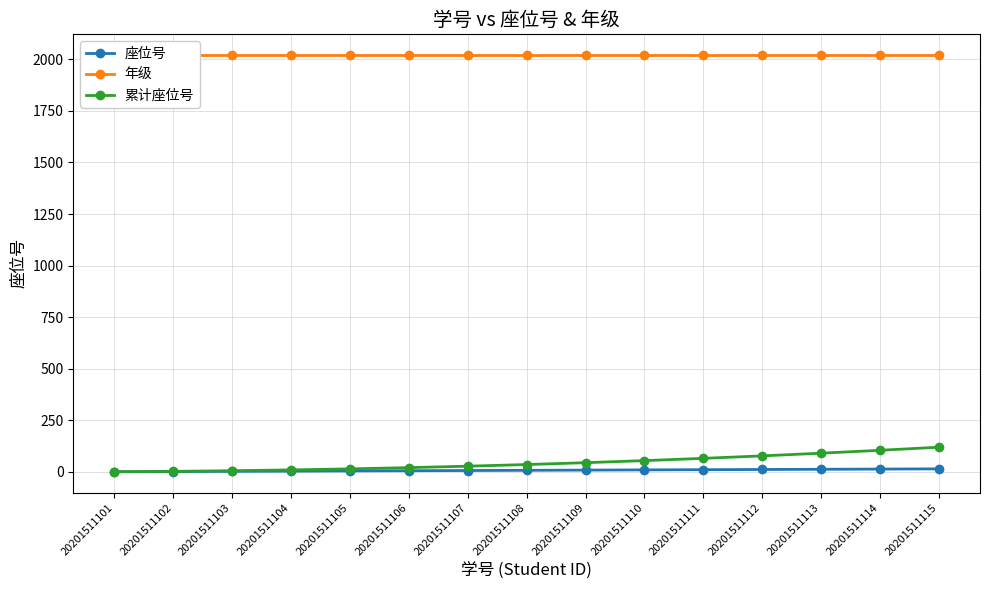

Reading left to right, list all the values displayed in this chart.

座位号: 20201511101=1	20201511102=2	20201511103=3	20201511104=4	20201511105=5	20201511106=6	20201511107=7	20201511108=8	20201511109=9	20201511110=10	20201511111=11	20201511112=12	20201511113=13	20201511114=14	20201511115=15
年级: 20201511101=2020	20201511102=2020	20201511103=2020	20201511104=2020	20201511105=2020	20201511106=2020	20201511107=2020	20201511108=2020	20201511109=2020	20201511110=2020	20201511111=2020	20201511112=2020	20201511113=2020	20201511114=2020	20201511115=2020
累计座位号: 20201511101=1	20201511102=3	20201511103=6	20201511104=10	20201511105=15	20201511106=21	20201511107=28	20201511108=36	20201511109=45	20201511110=55	20201511111=66	20201511112=78	20201511113=91	20201511114=105	20201511115=120